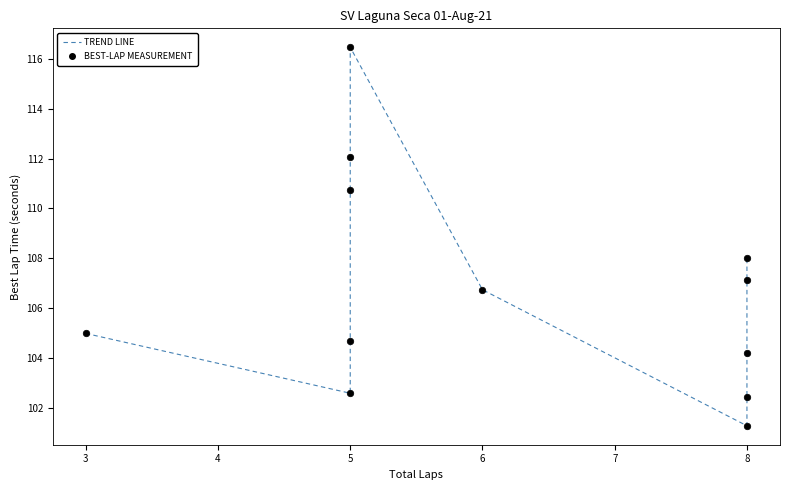

What is the range of X values (max minus min)?

5.0